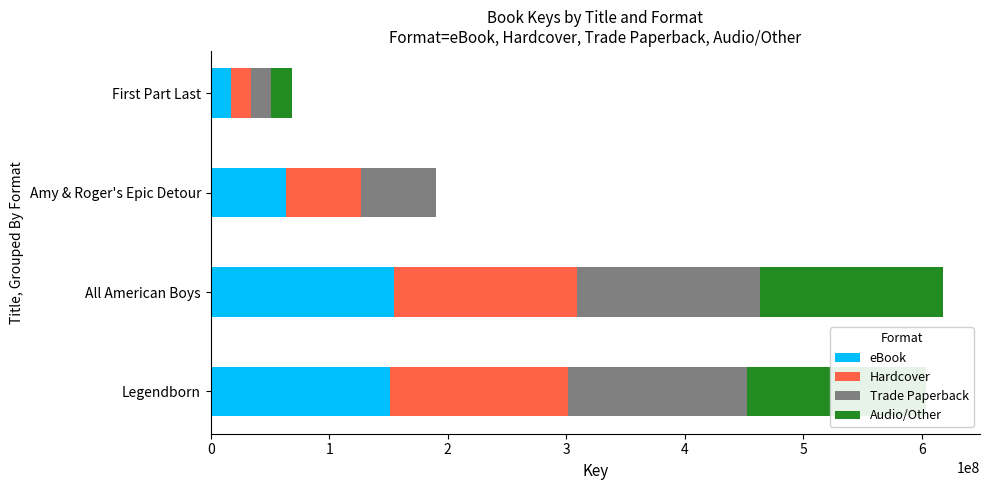

What is the sum of all eBook values?

385930327